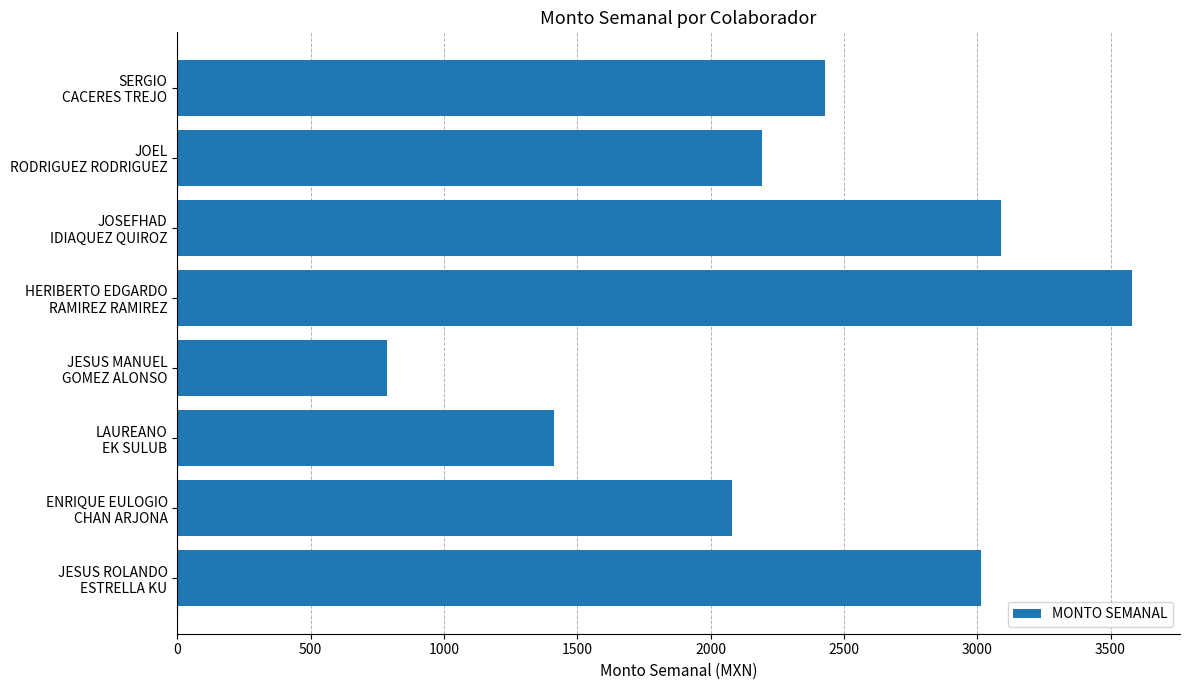

What is the difference between the maximum and second lowest values?

2168.9